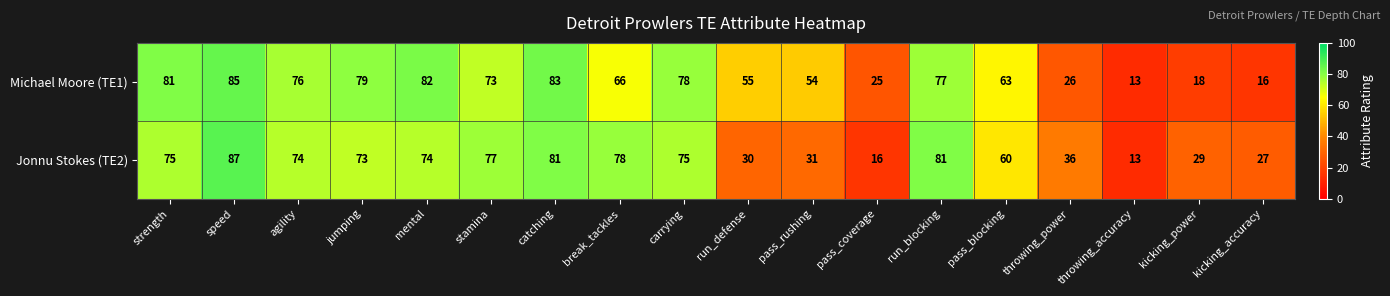

At which category does the chart reach its peak across all series?

speed